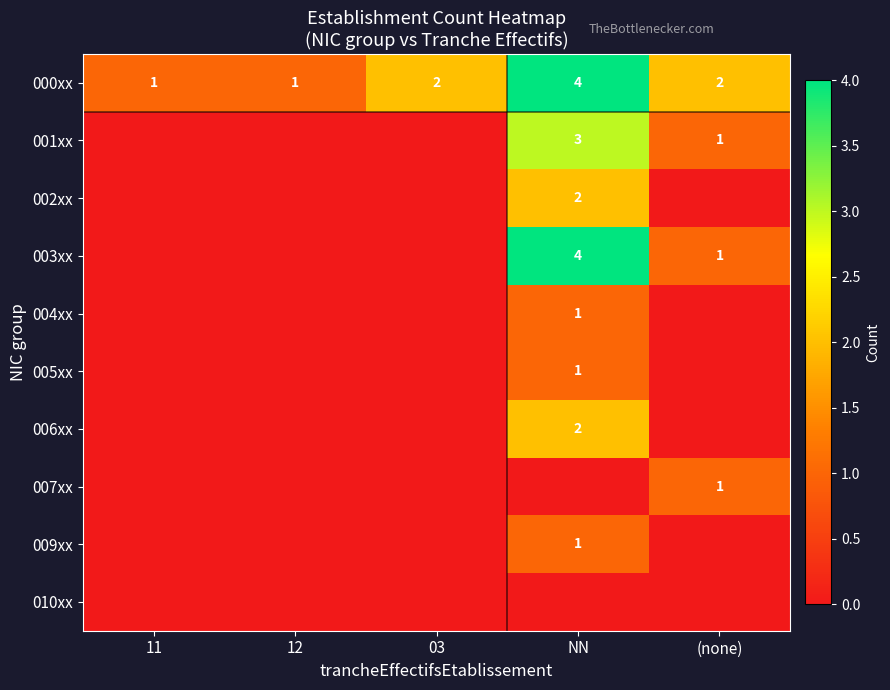

Count the 000xx values in the range 1 to 2.

4